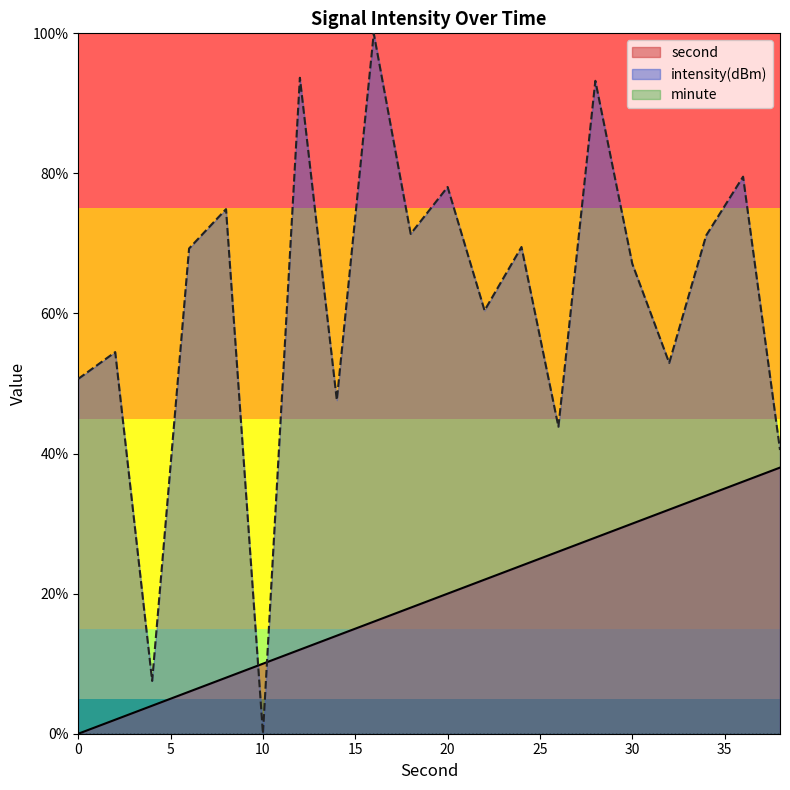

Rank the series by their maximum value, from lowest to highest.

second, intensity(dBm)